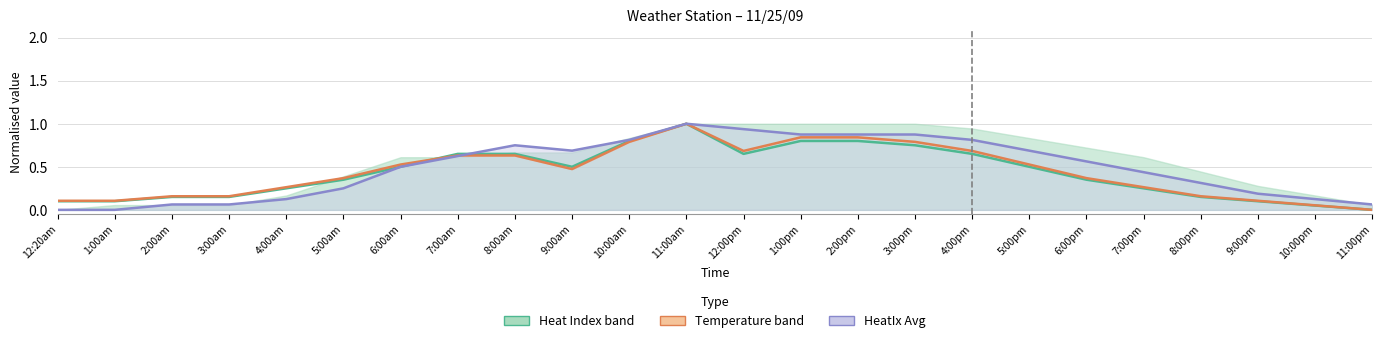

What is the spread (max minus min) of values at 7:00pm?

0.2